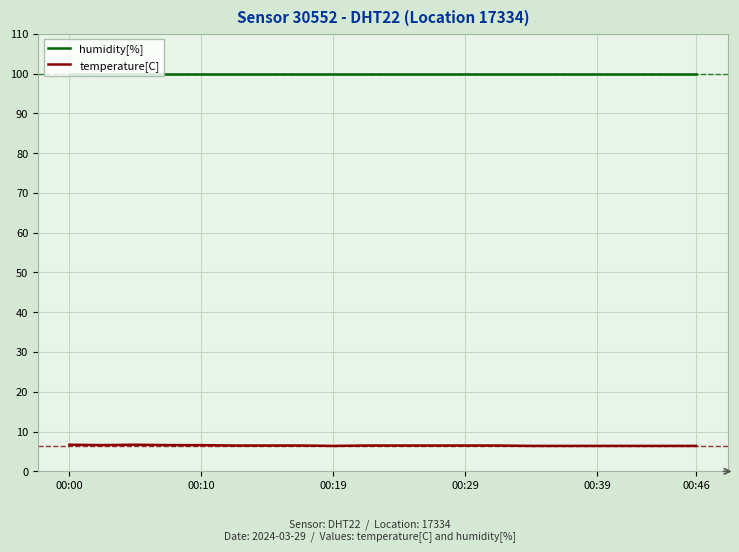

Which series has the largest total across all categories?

humidity[%]